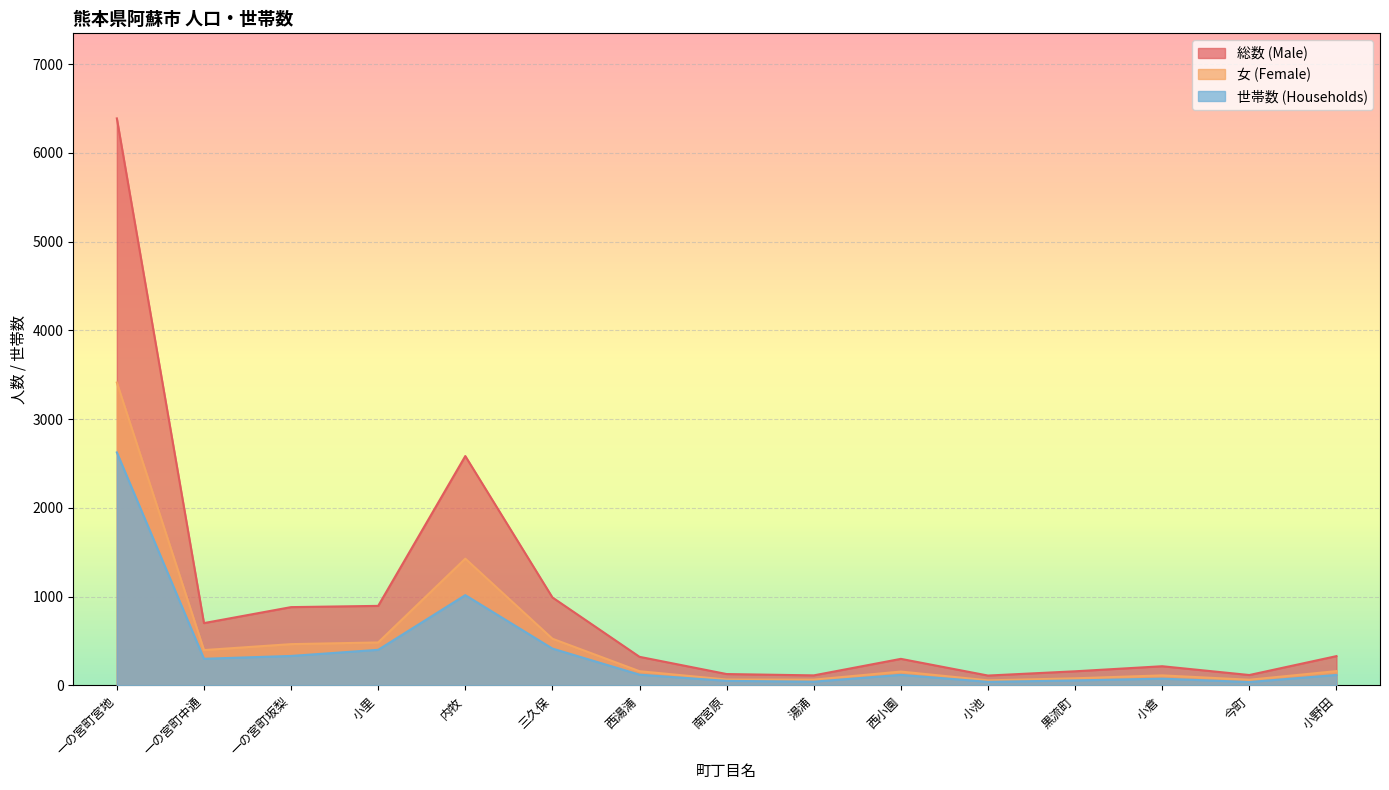

True or false: 世帯数 (Households) and 総数 (Male) intersect in this chart.

False